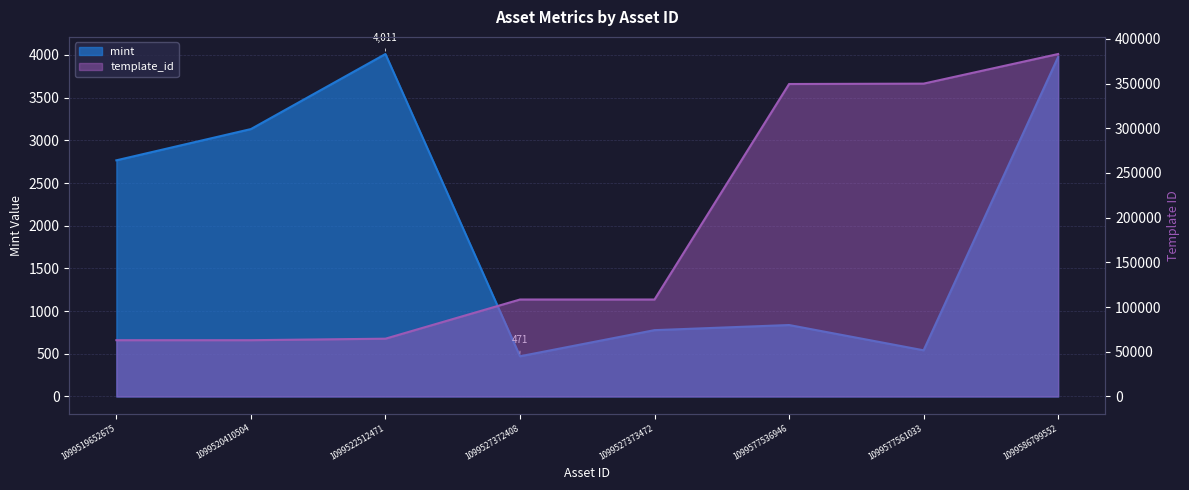

At which category is the sum across all series the highest?

1099586799552